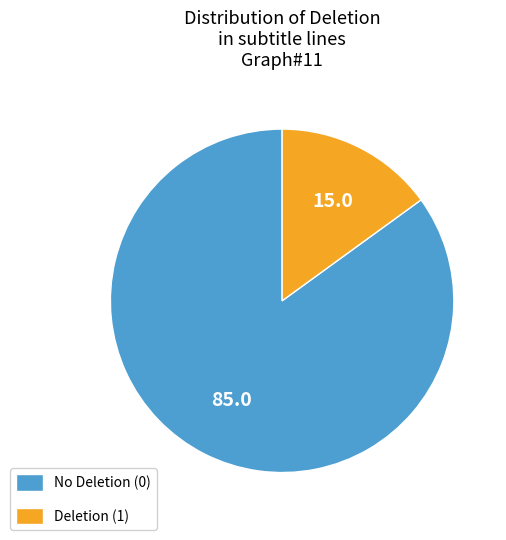

Rank the categories by value from lowest to highest.

Deletion (1), No Deletion (0)